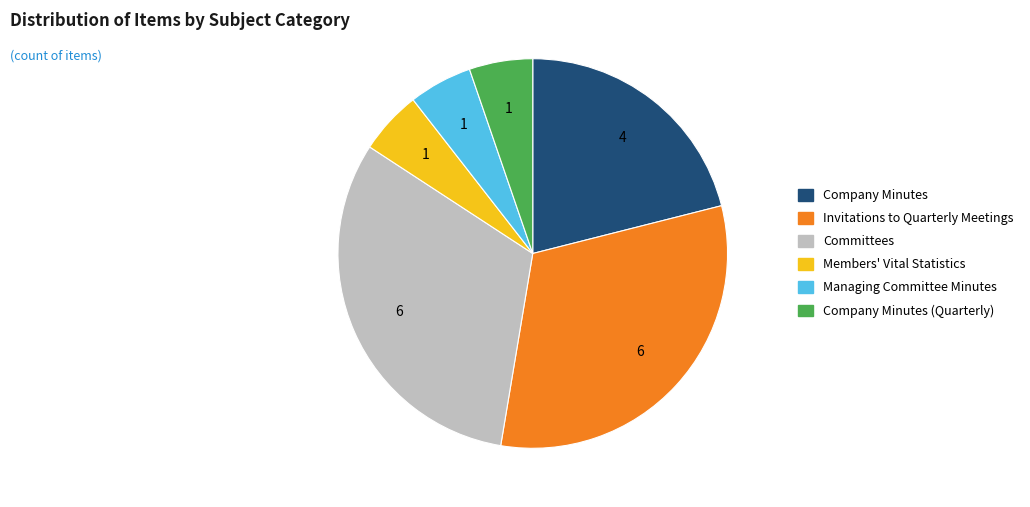

Is there any slice that represents more than half of the pie?

No